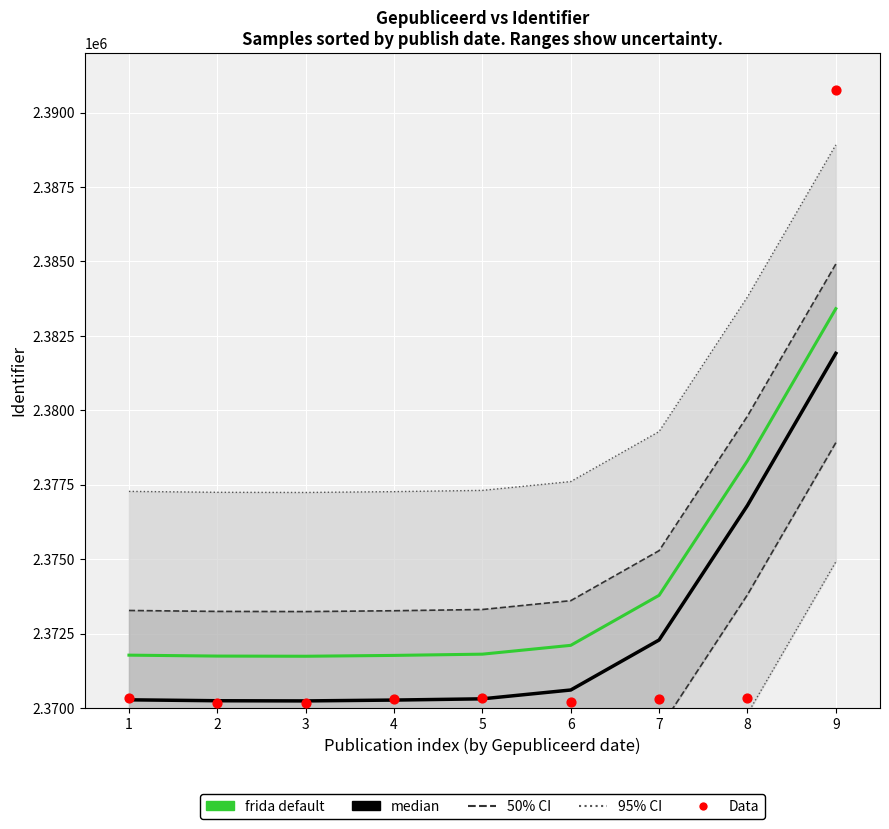

Is the value of Data at 1 greater than the value of 95% CI at 2?

No